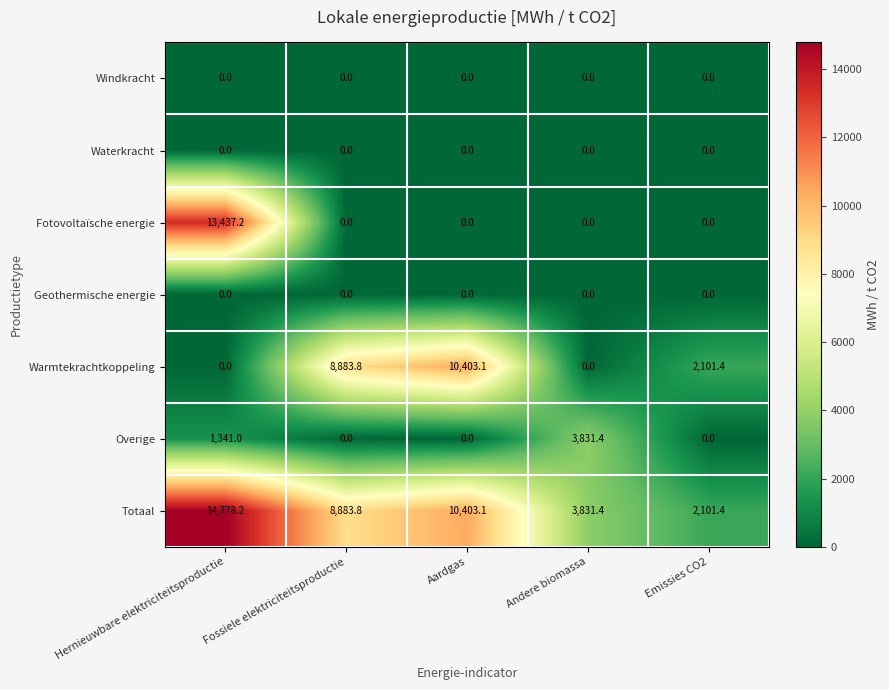

Which series has the widest spread of values?

Fotovoltaïsche energie